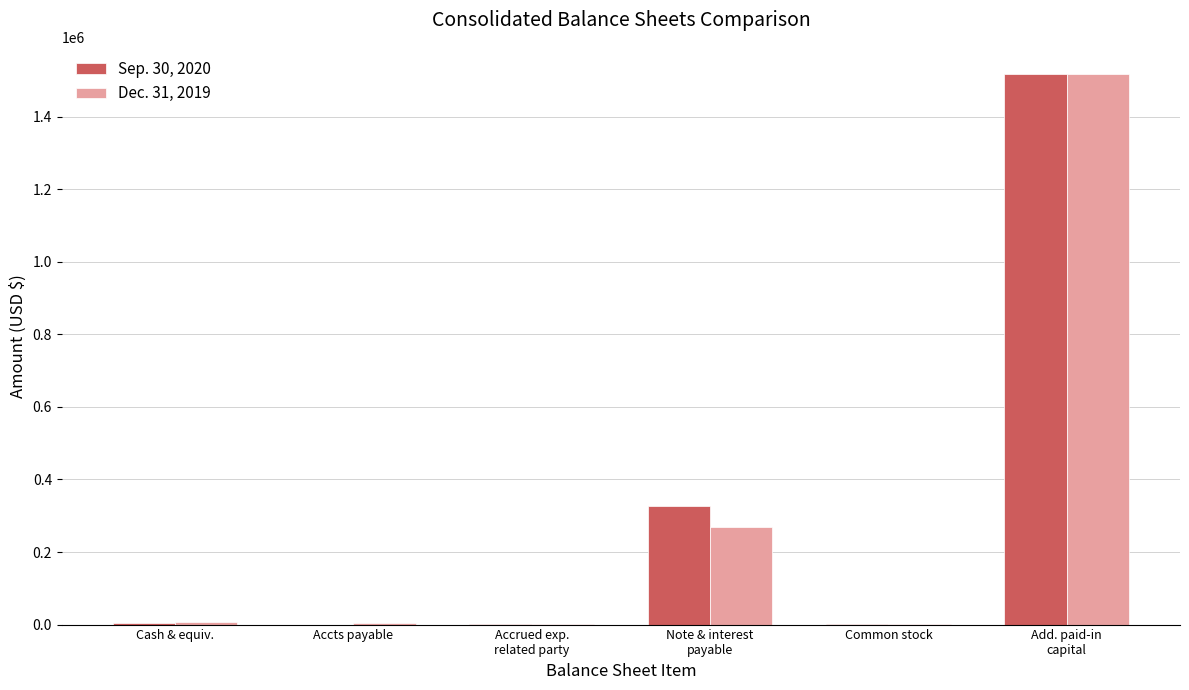

What is the total value across all series at Common stock?

2522